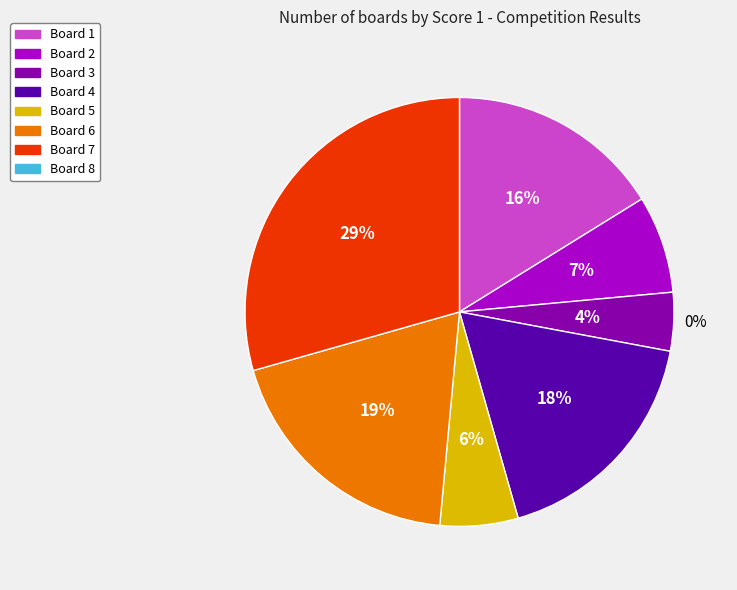

Between Board 5 and Board 1, which is larger?

Board 1